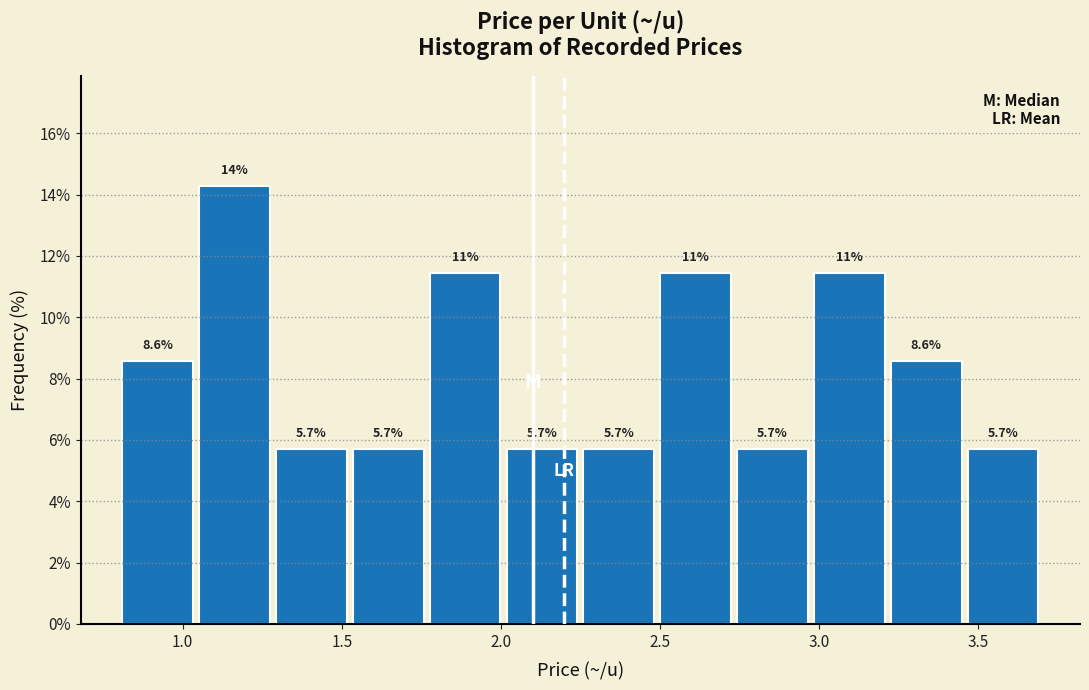

Which range on the x-axis has the tallest bar?

1.05 to 1.30